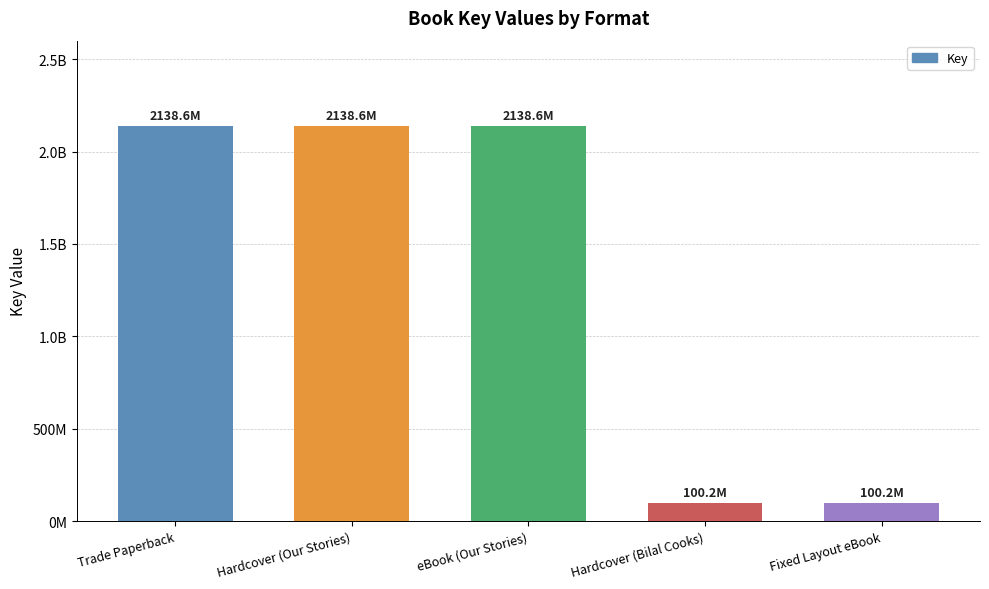

Which category has the highest value across all series?

Trade Paperback